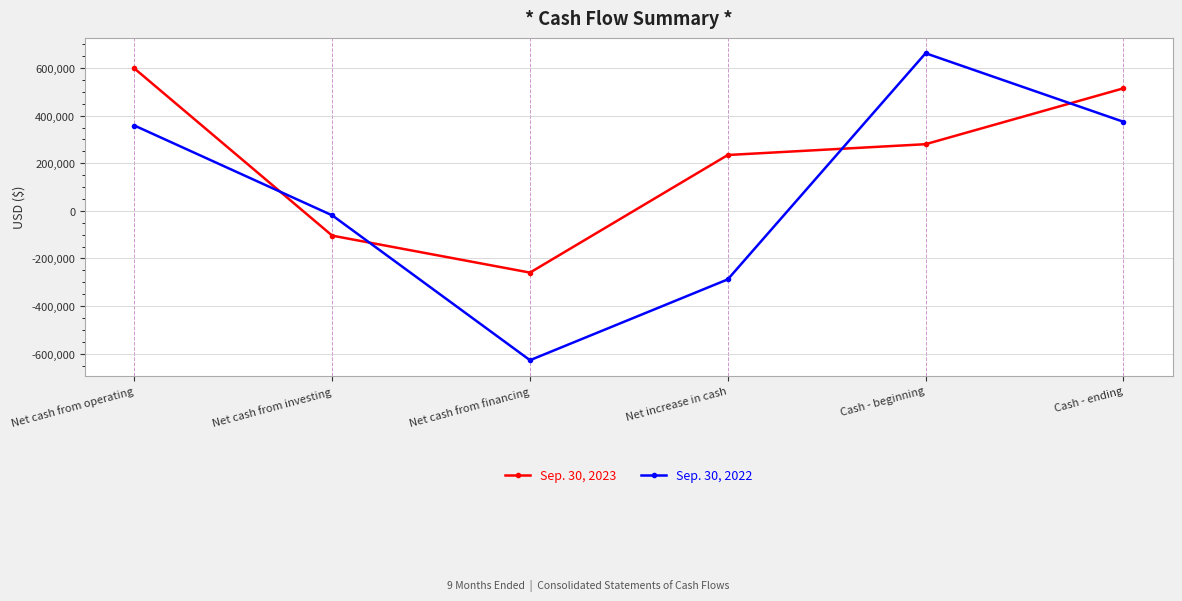

Where do Sep. 30, 2023 and Sep. 30, 2022 first cross each other?

Net cash from operating and Net cash from investing